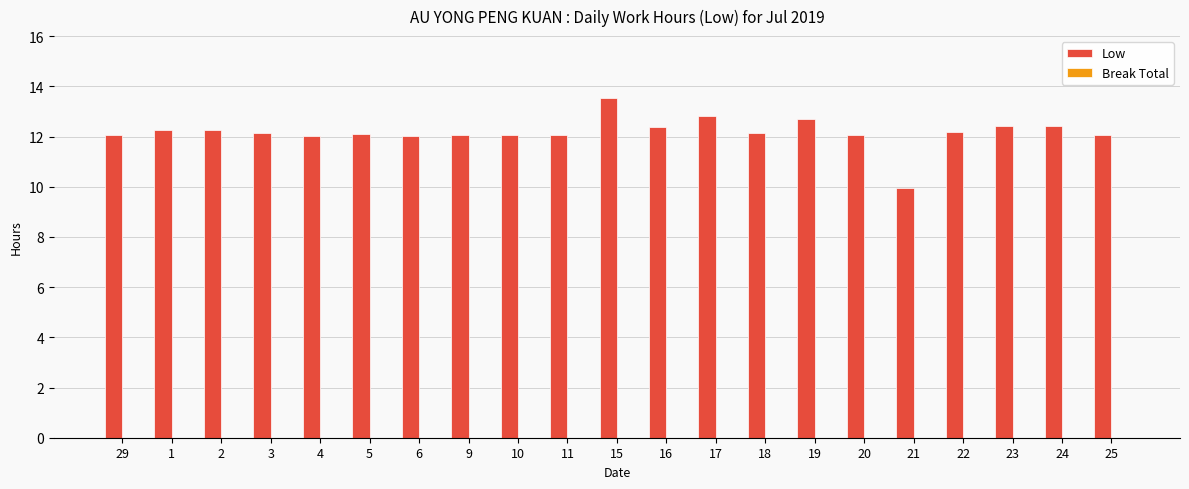

True or false: the data shows 12.4 at 23.

True